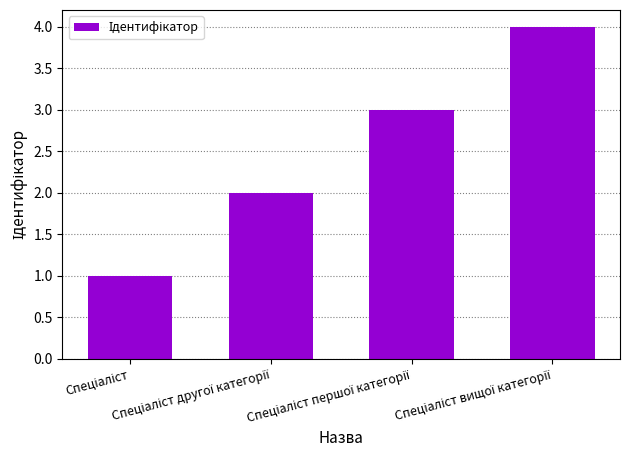

What is the maximum value shown in the chart?

4